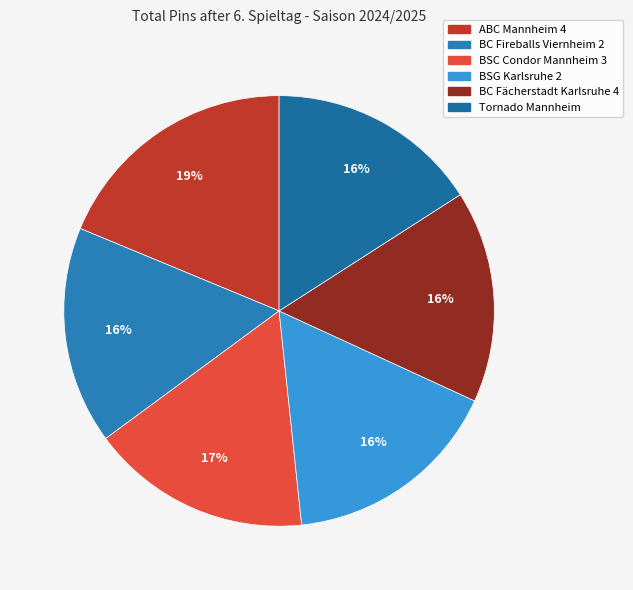

To the nearest percent, what is the combined percentage of BSG Karlsruhe 2 and Tornado Mannheim?

32%